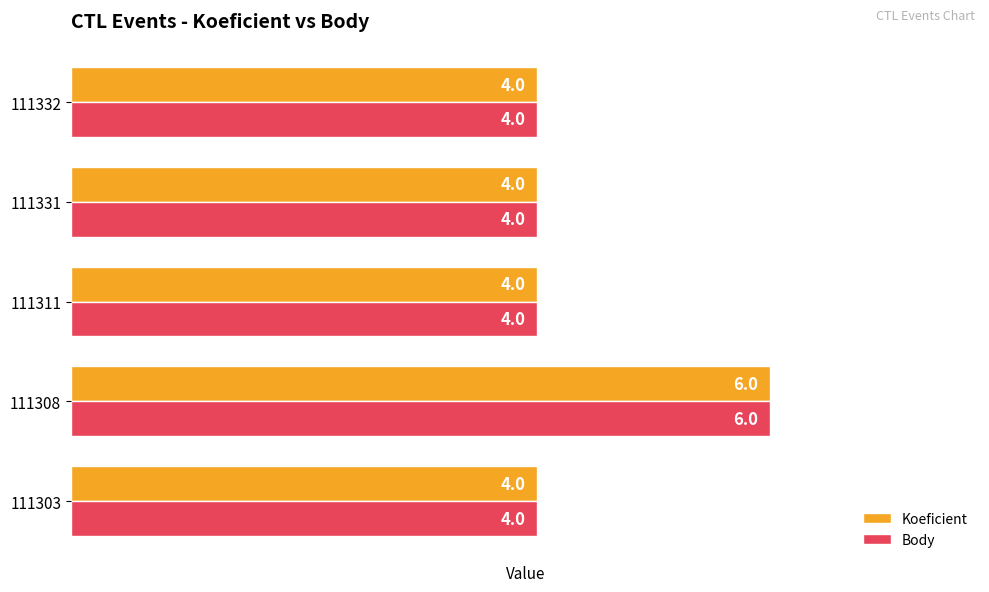

The value of Body at 111331 is 4. True or false?

True